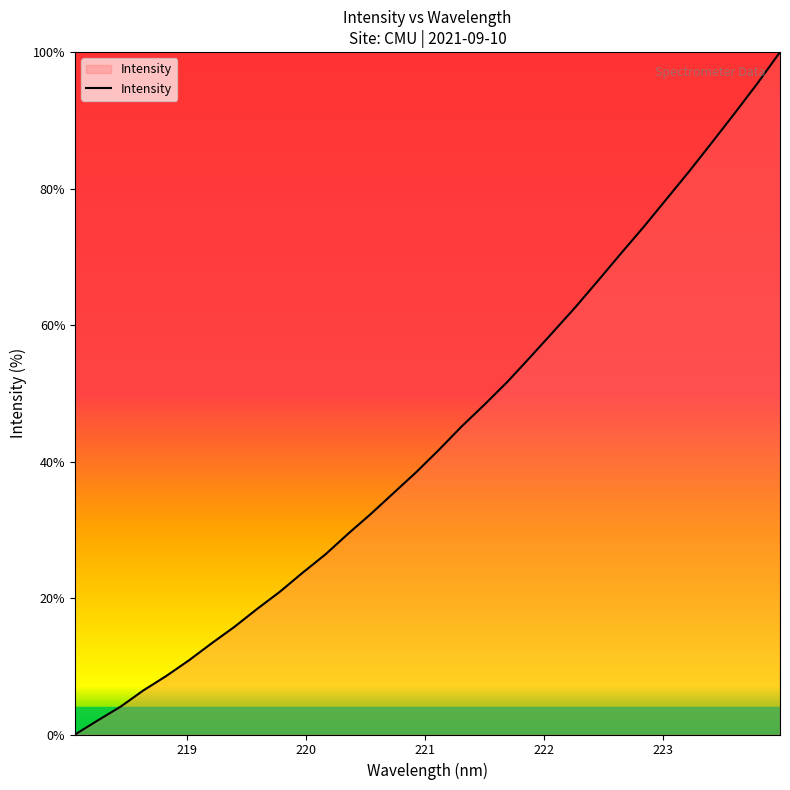

What is the difference between the maximum and minimum values?

100.0